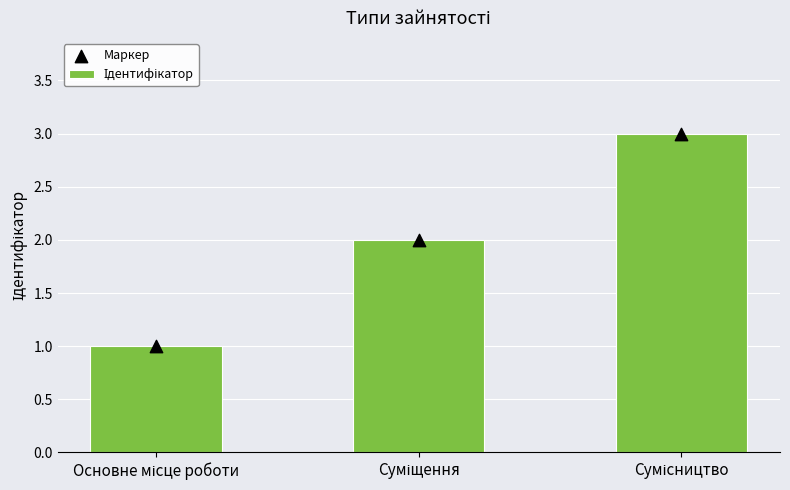

Which series has the widest spread of Y values?

Ідентифікатор